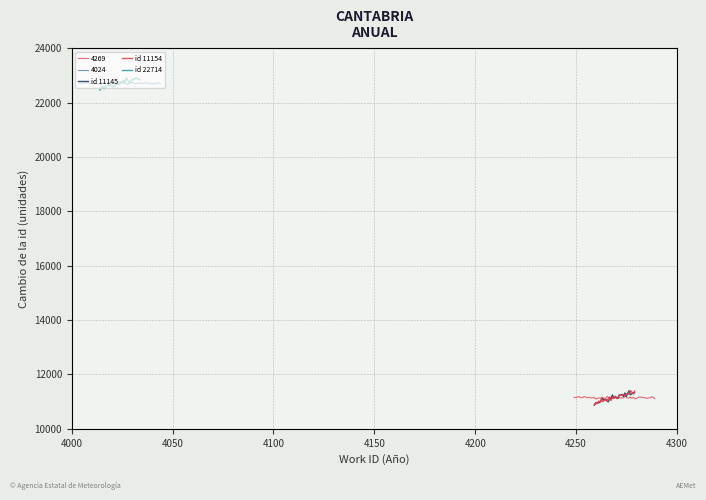

True or false: id 22714 and id 11145 intersect in this chart.

False